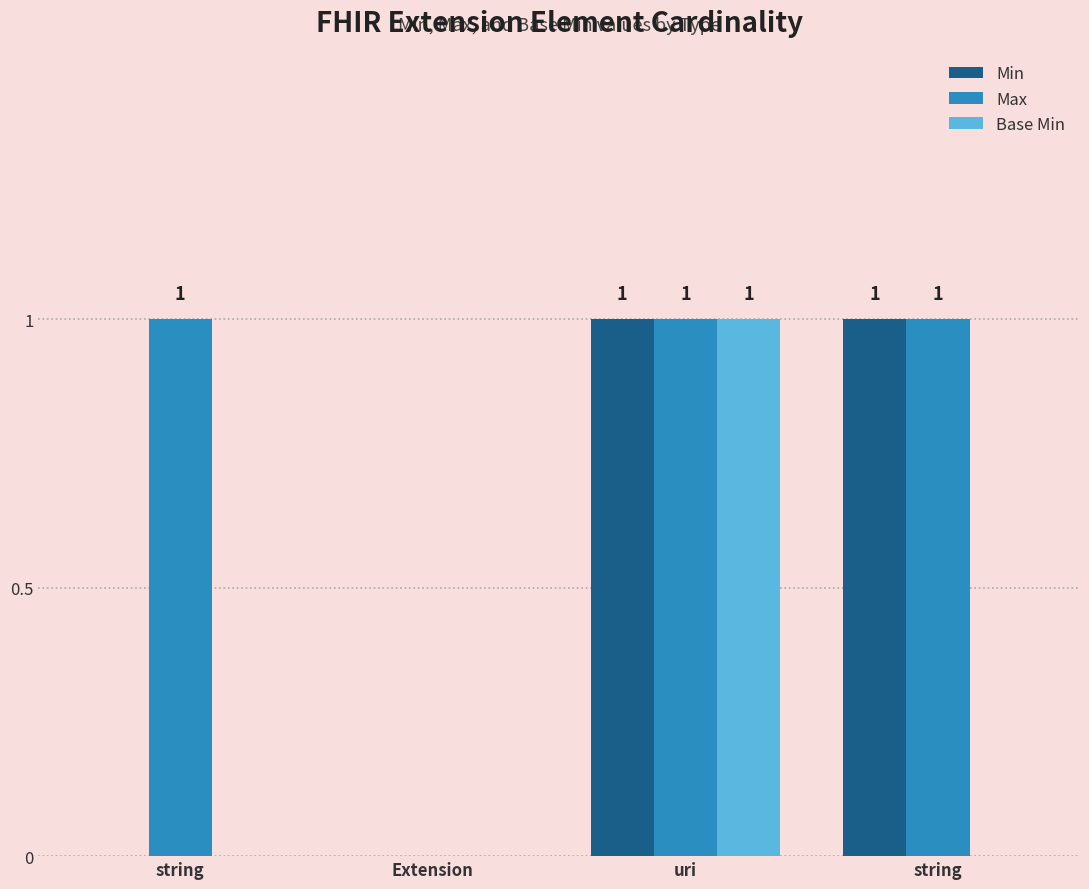

What is the spread (max minus min) of values at string?

1